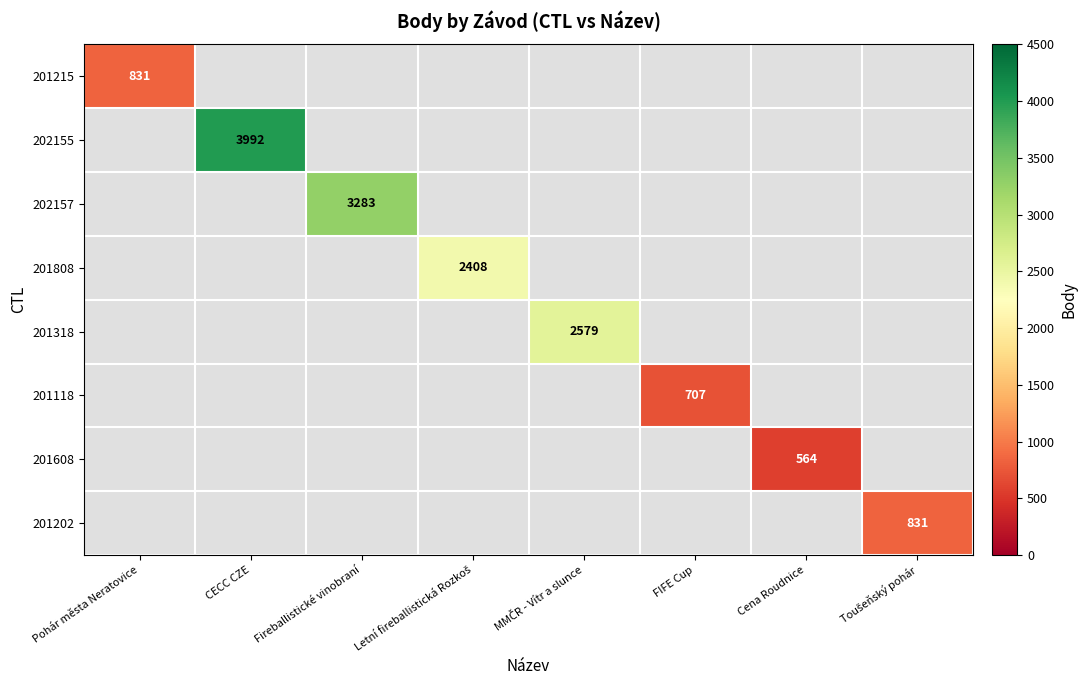

How many positive values does the 201118 series have?

1